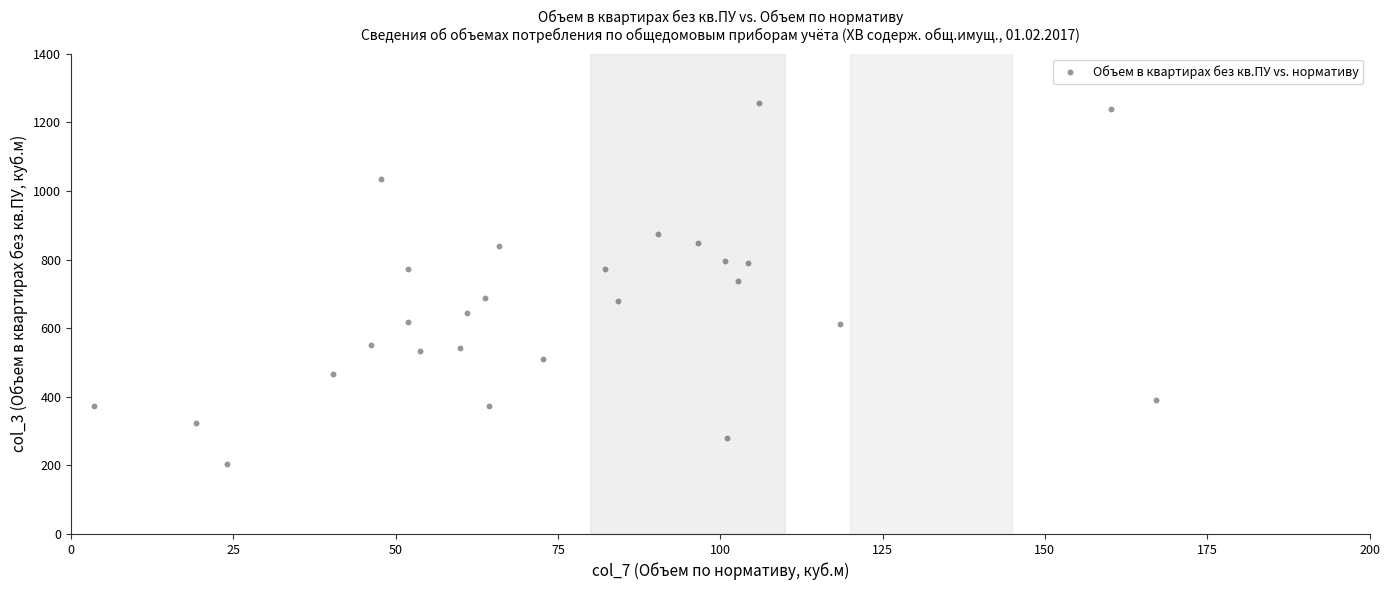

What is the range of Y values (max minus min)?

1051.5